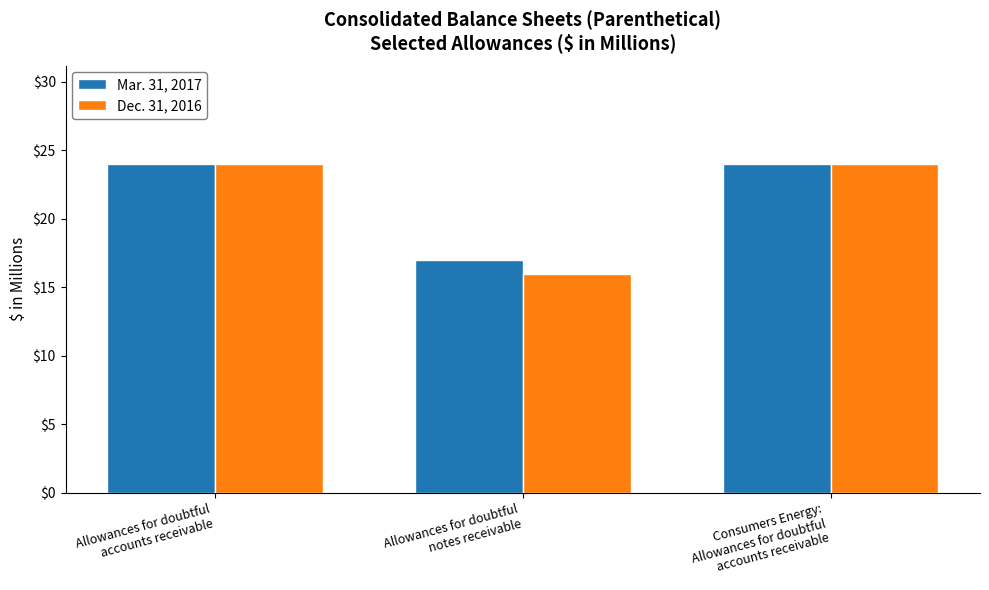

How many bars are there in total?

6